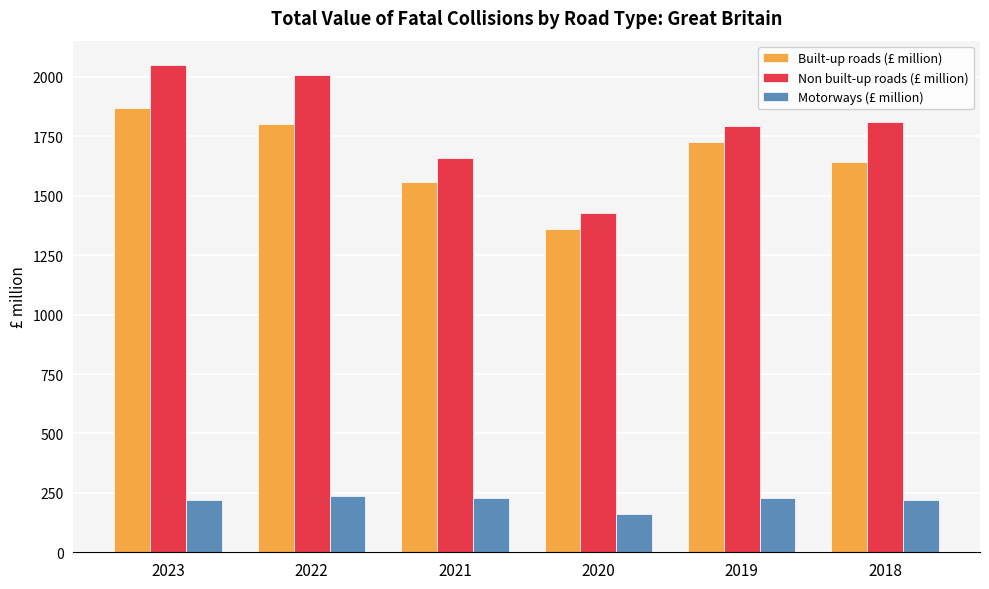

True or false: Motorways (£ million) has a value of 160.1 at 2020.

True